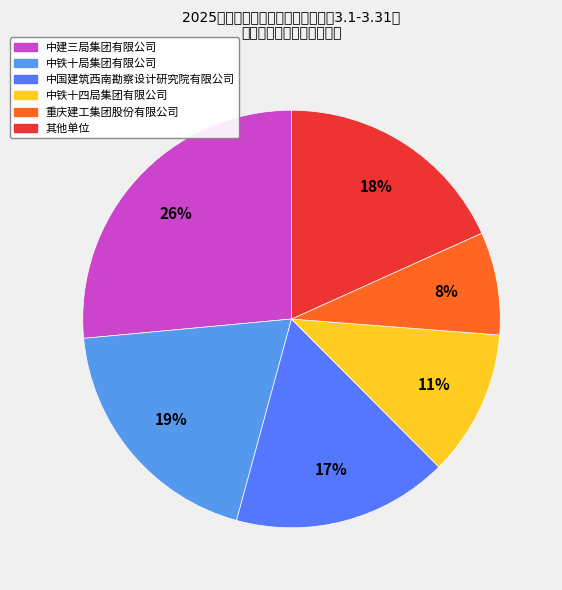

Does any single category account for the majority?

No